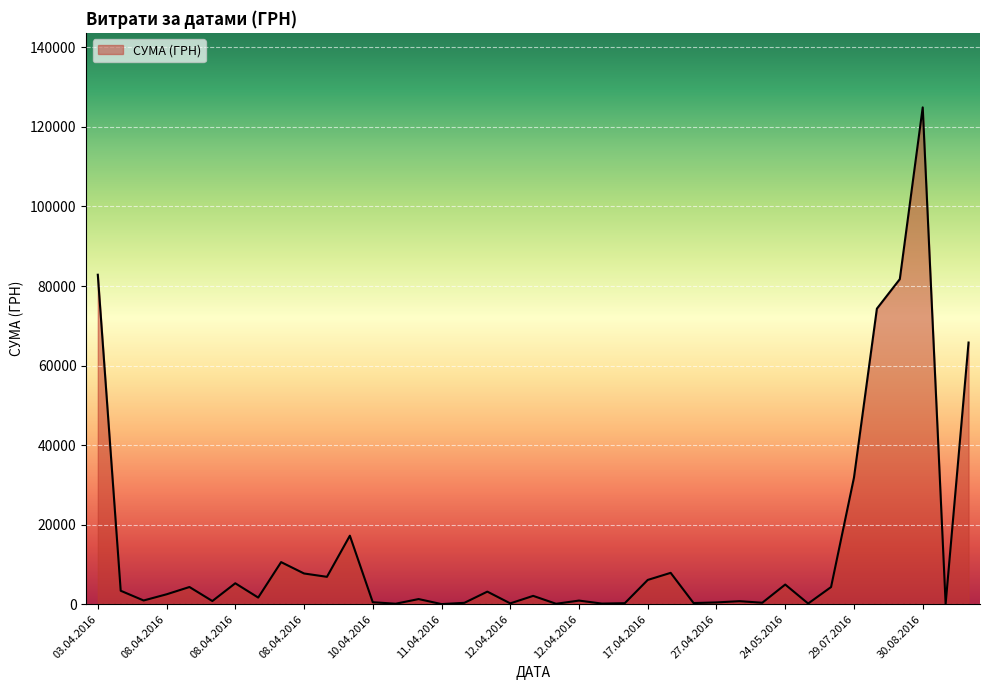

What is the maximum value shown in the chart?

124904.8